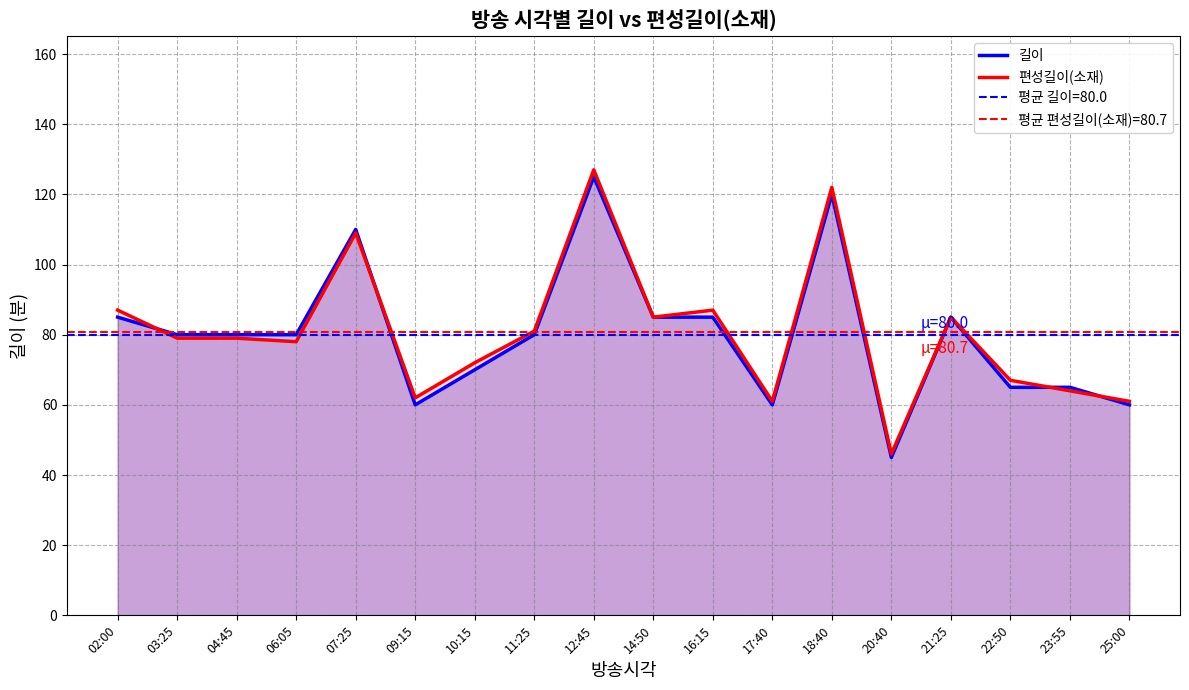

How many lines are shown in the chart?

2